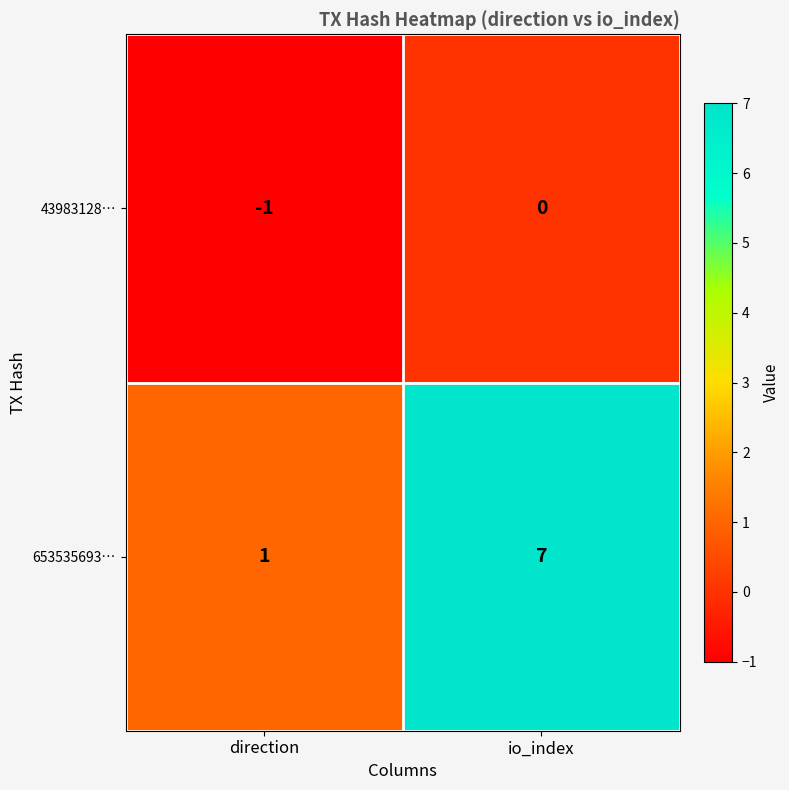

Rank the series at direction from lowest to highest value.

43983128…, 653535693…